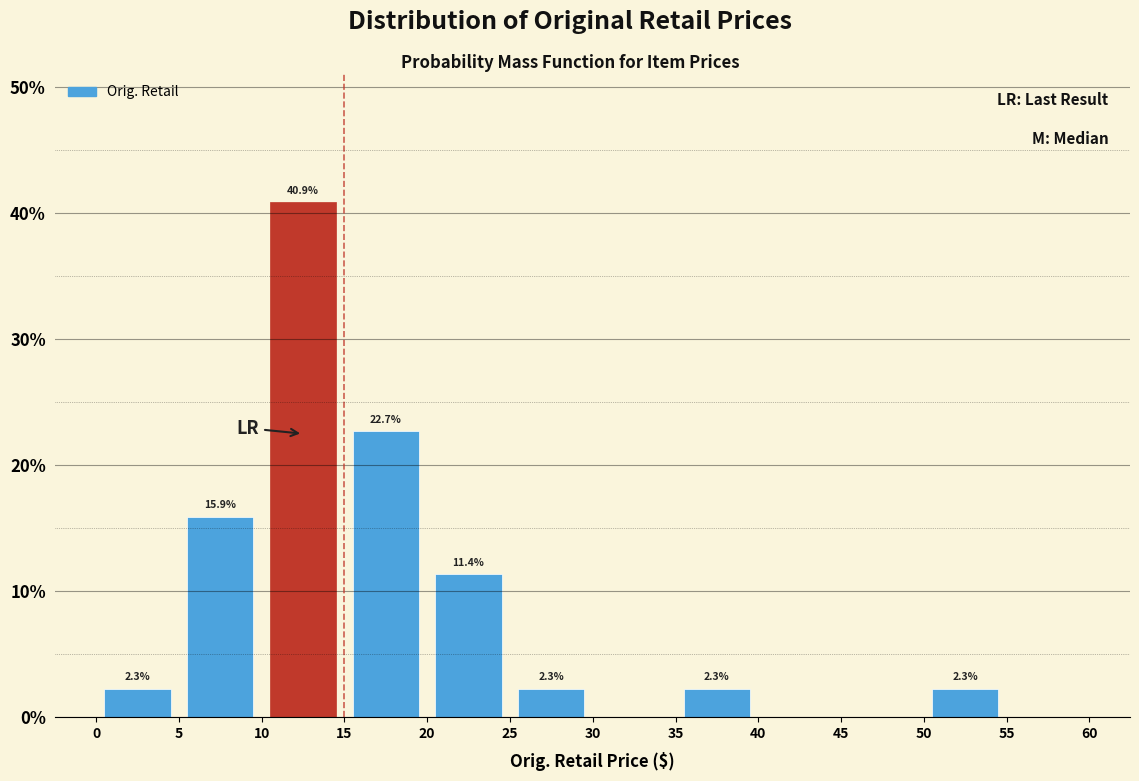

Over which range of the x-axis is the bar tallest?

10 to 15